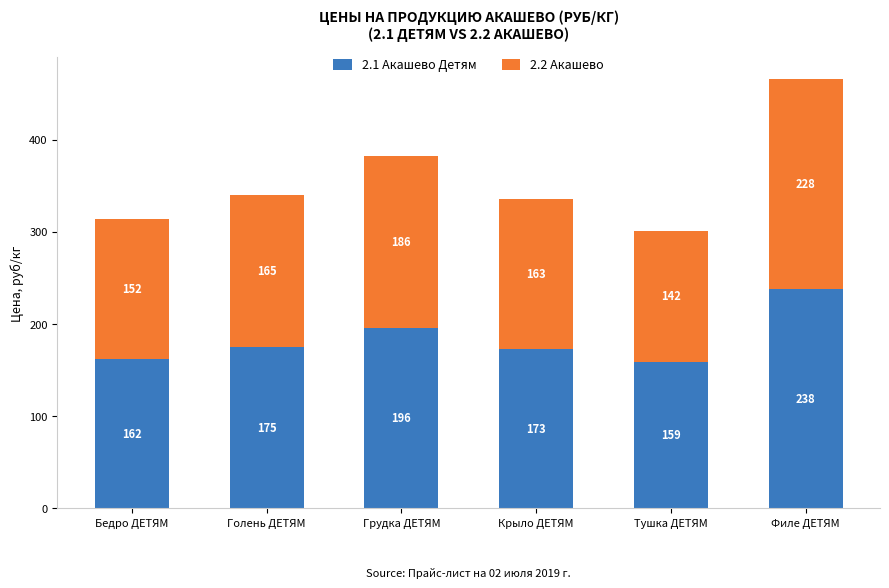

List the labels in order of 2.1 Акашево Детям value, smallest first.

Тушка ДЕТЯМ, Бедро ДЕТЯМ, Крыло ДЕТЯМ, Голень ДЕТЯМ, Грудка ДЕТЯМ, Филе ДЕТЯМ